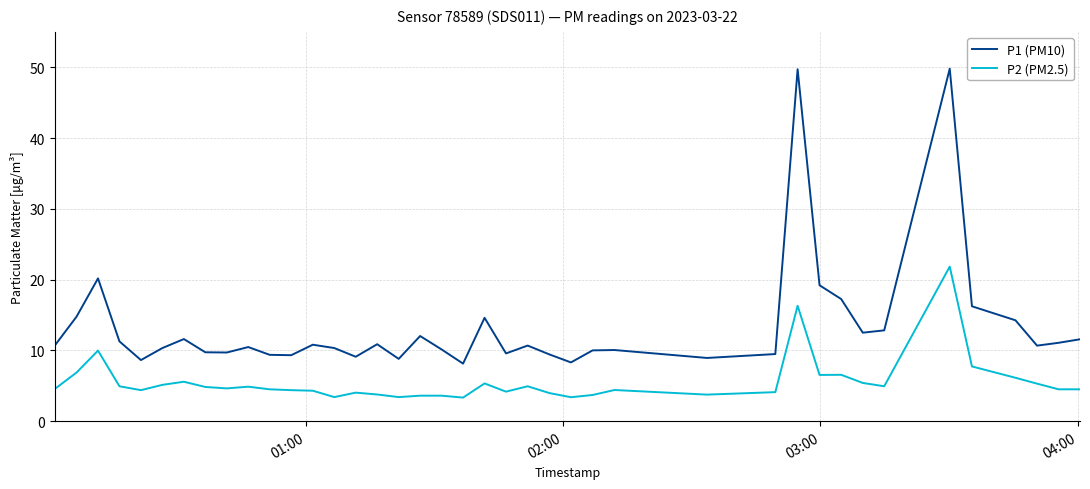

Which series has the largest total across all categories?

P1 (PM10)